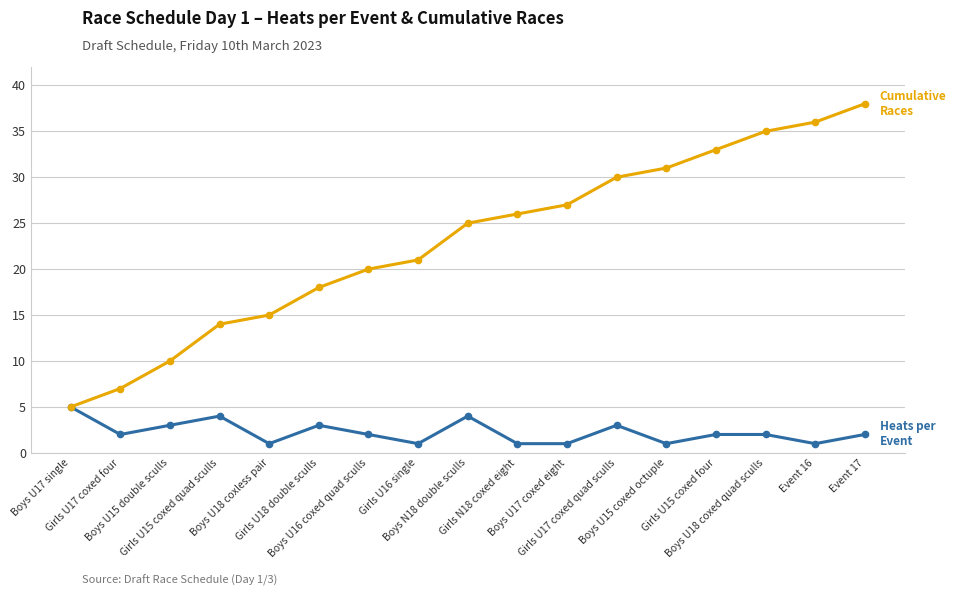

What is the maximum value shown in the chart?

38